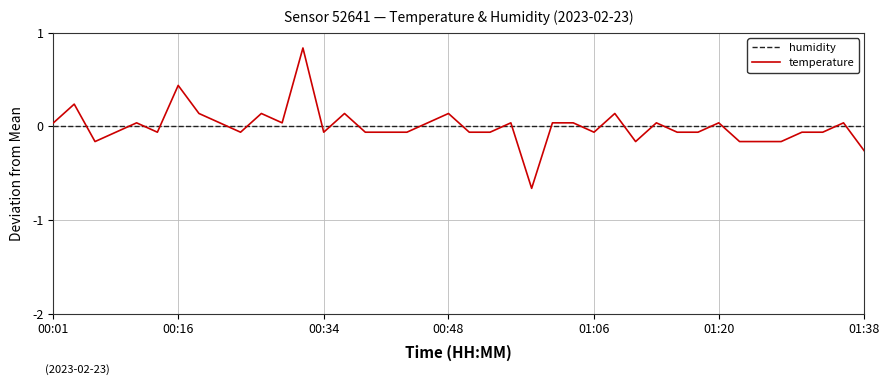

Which series has the widest spread of values?

temperature